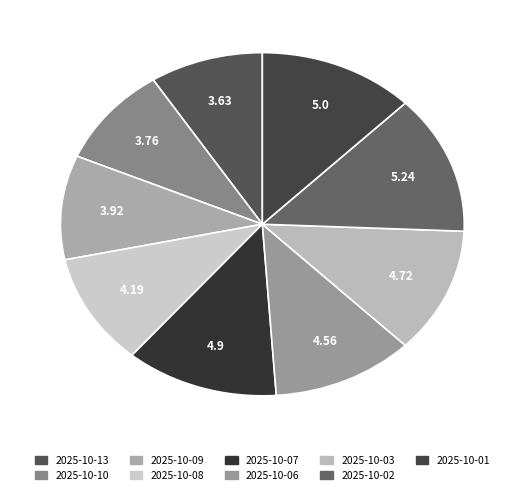

Count the number of slices in the pie.

9